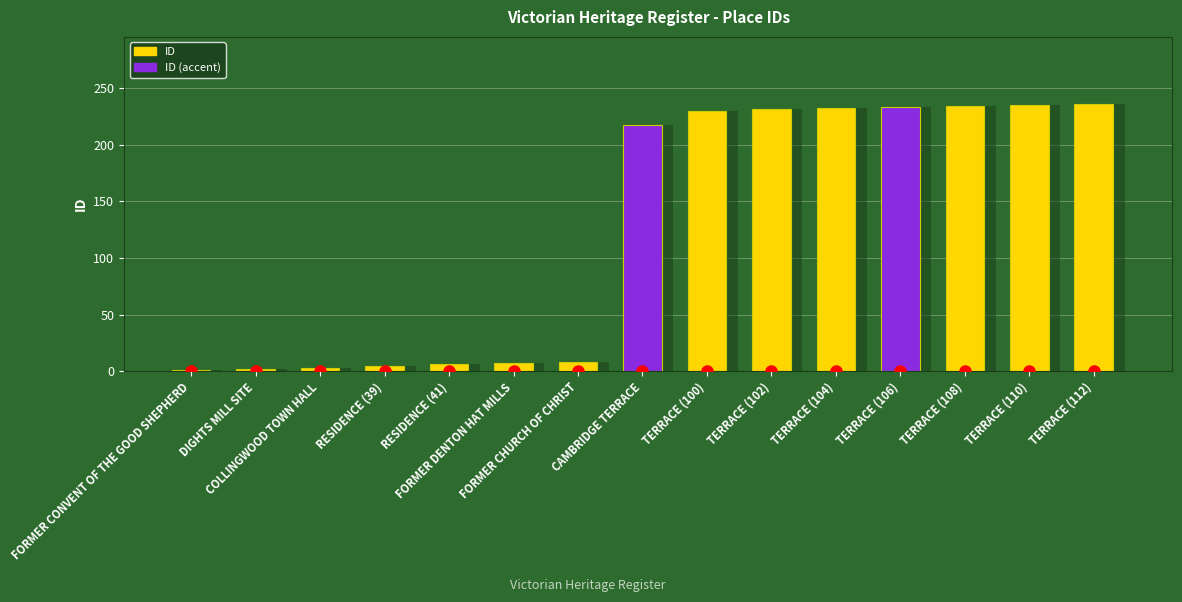

What is the average value?

125